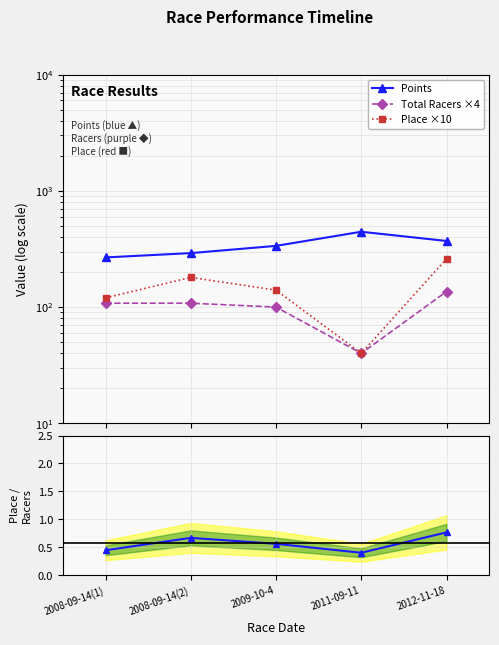

What is the difference between the second highest and minimum values in the Points series?

103.1